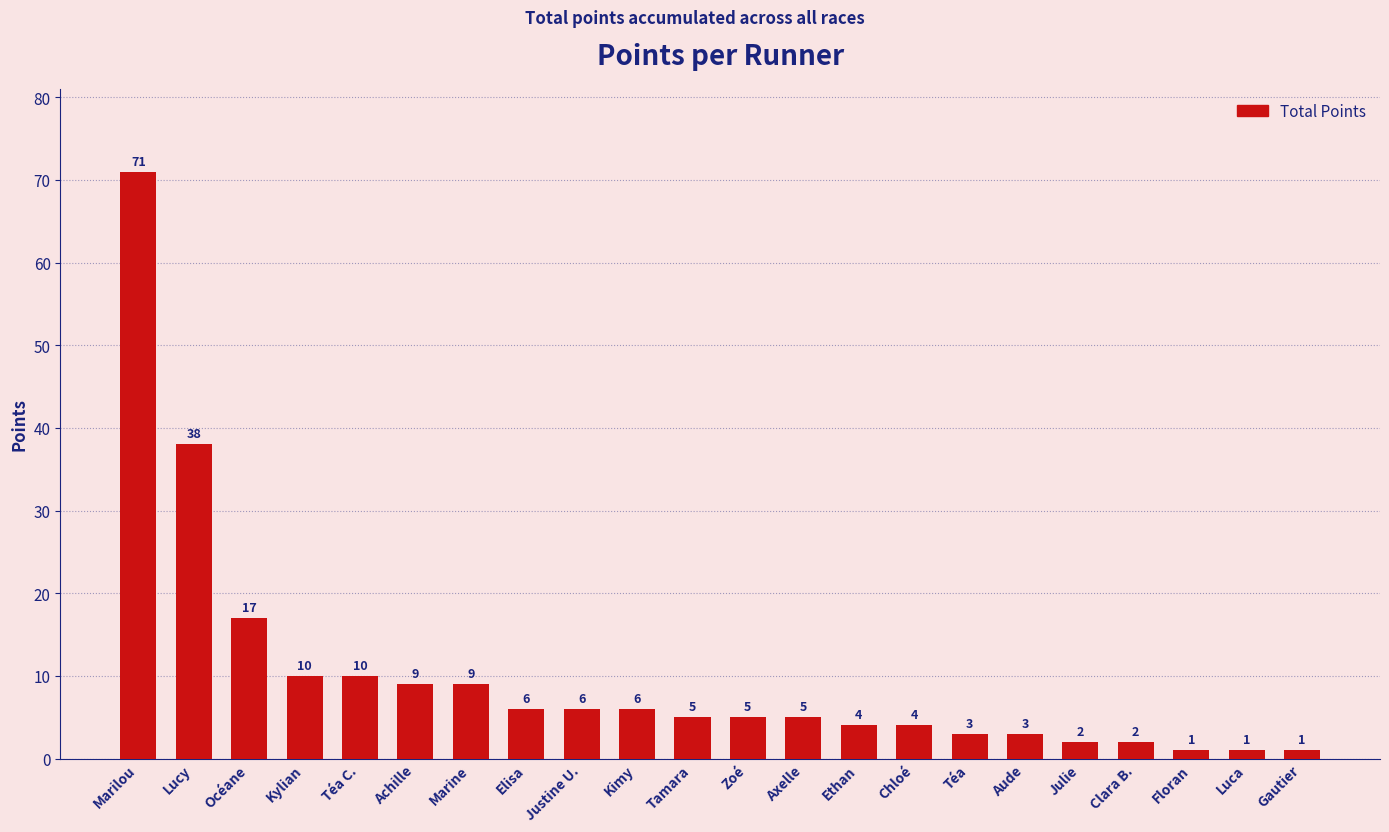

The value at Océane is 22. True or false?

False